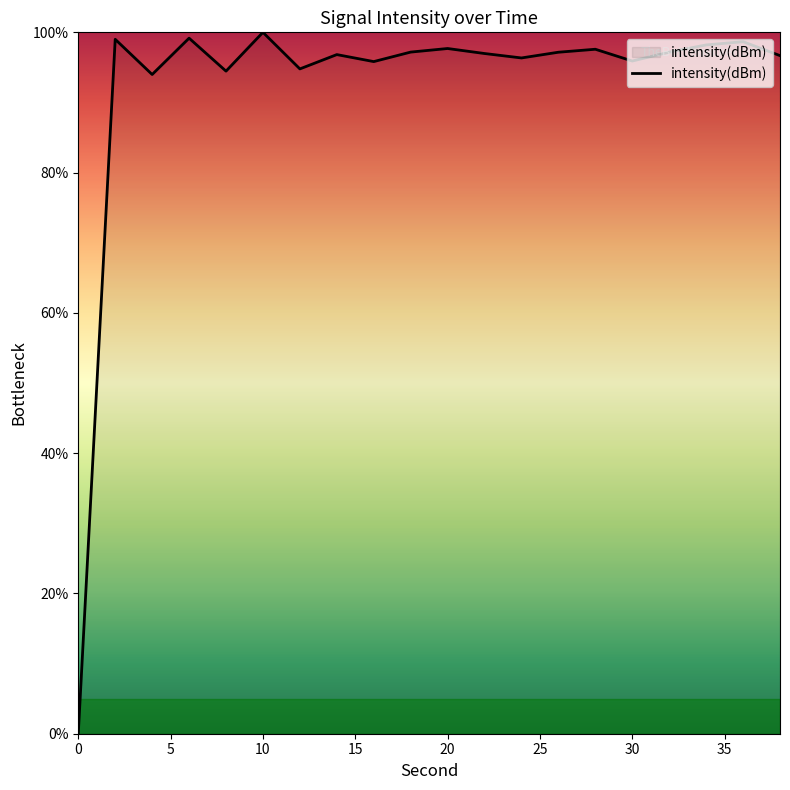

What is the greatest value displayed?

100.0